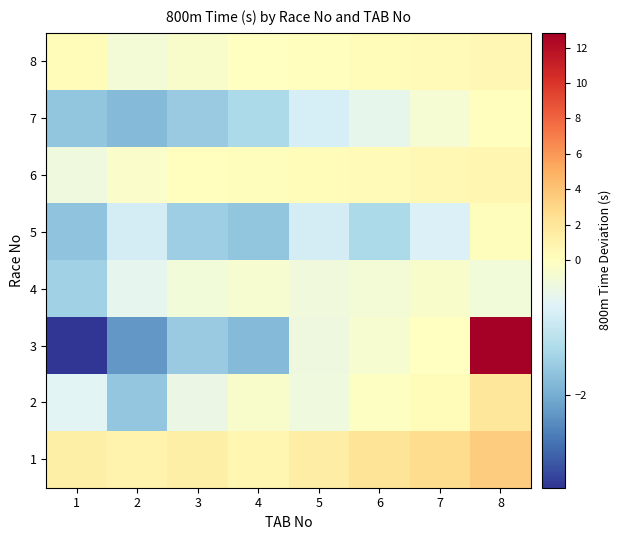

Which series has the widest spread of values?

3